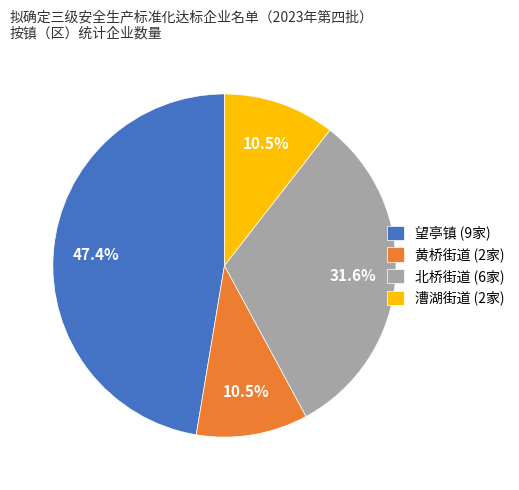

Count the number of slices in the pie.

4